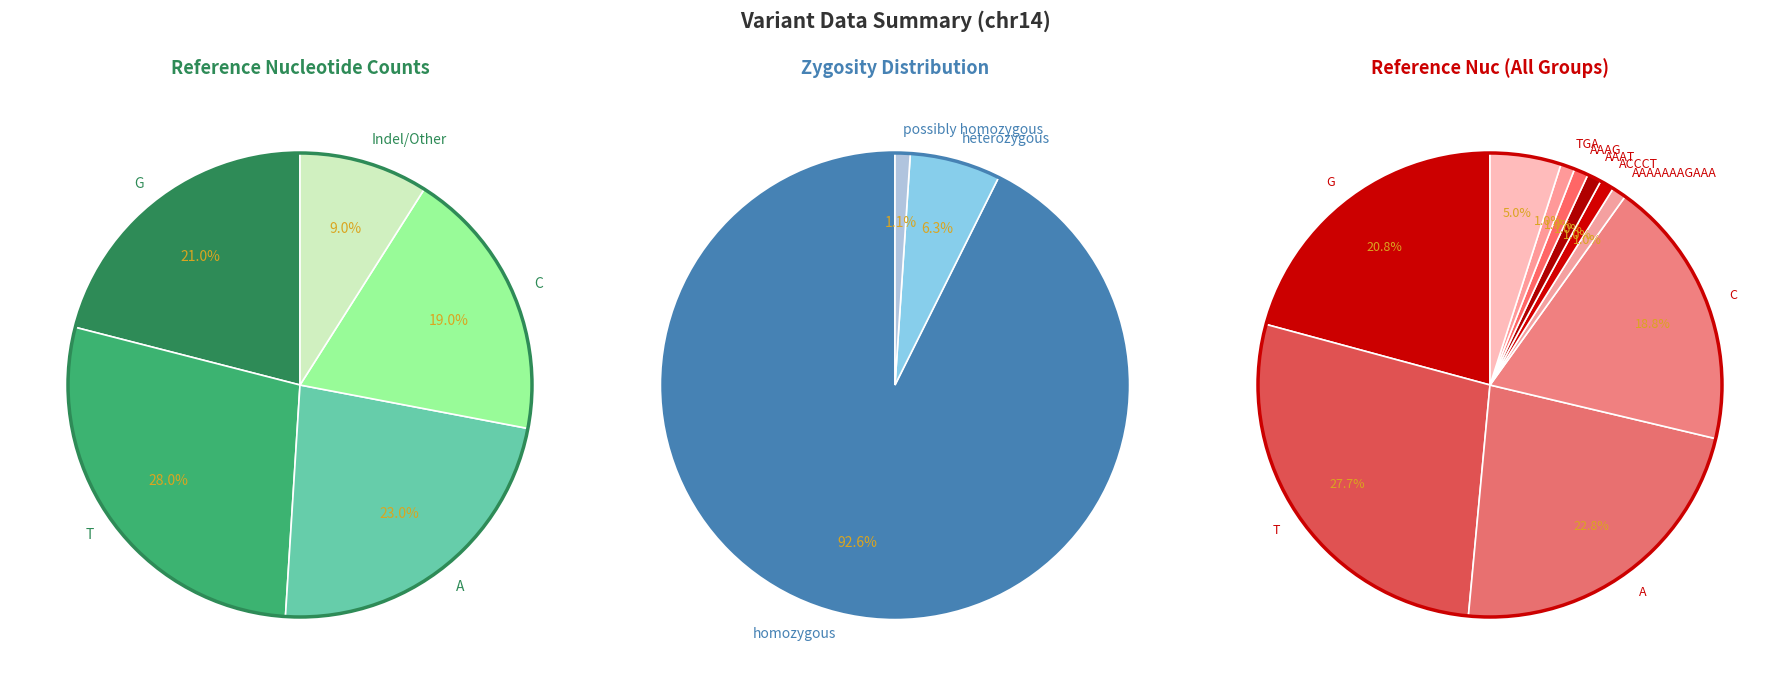

Approximately how many times larger is the value at  compared to AAAG?

5.0